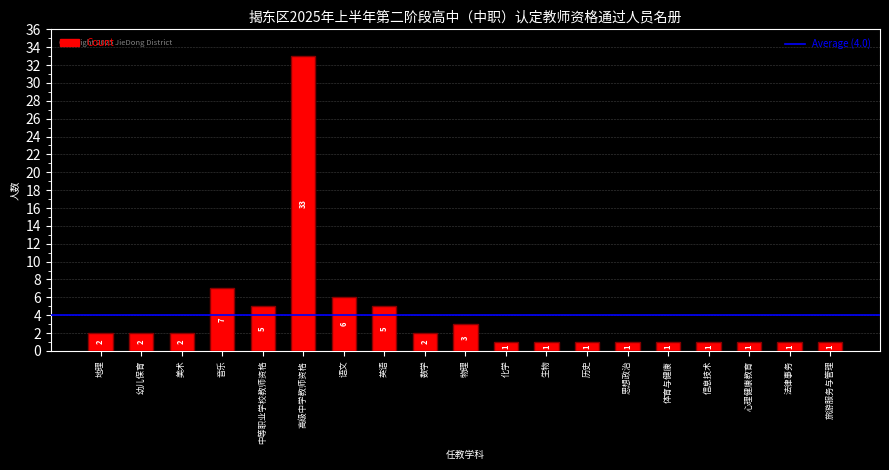

How many data points are less than 2?

9